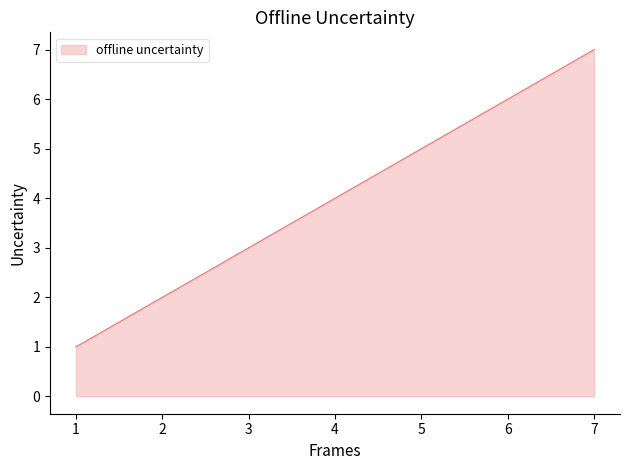

Reading left to right, extract all data points from this chart.

1	2	3	4	5	6	7